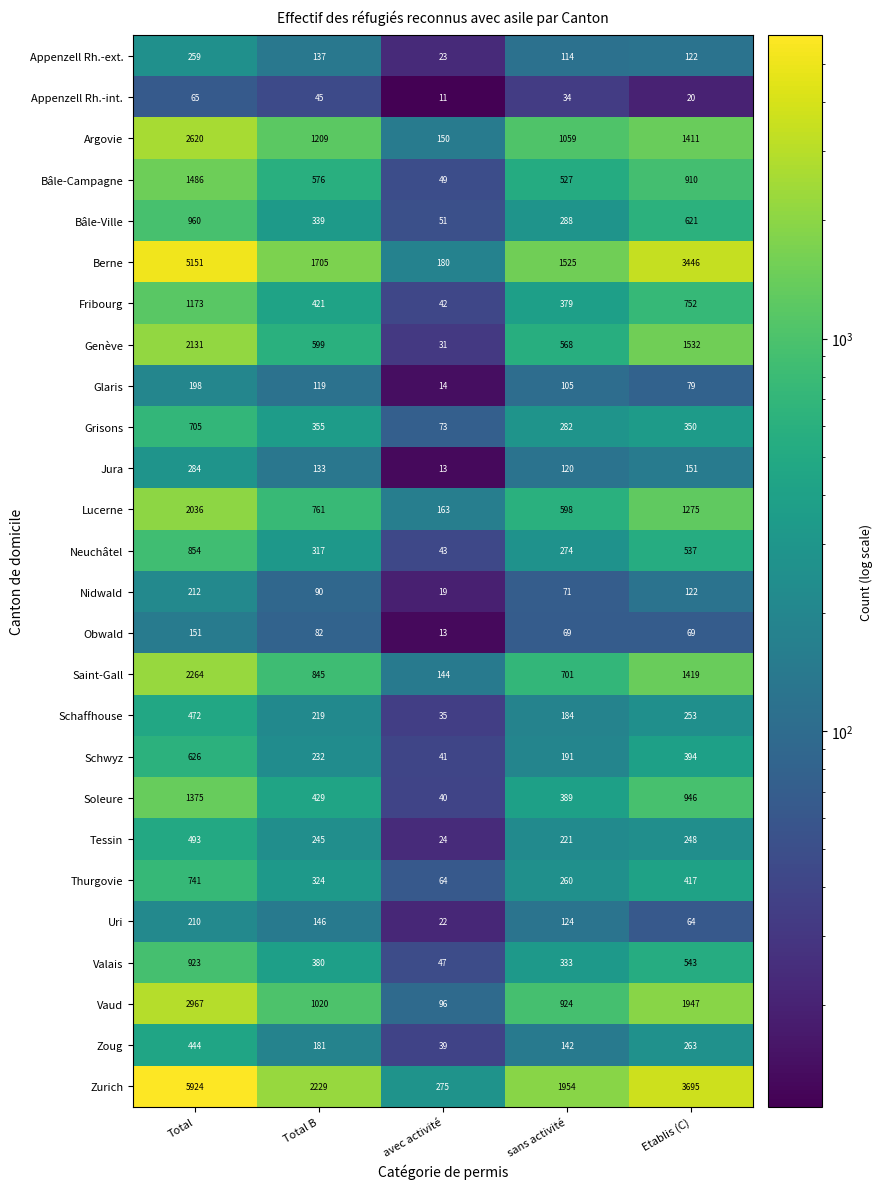

Where is Bâle-Ville nearest to the value 505?

Etablis (C)